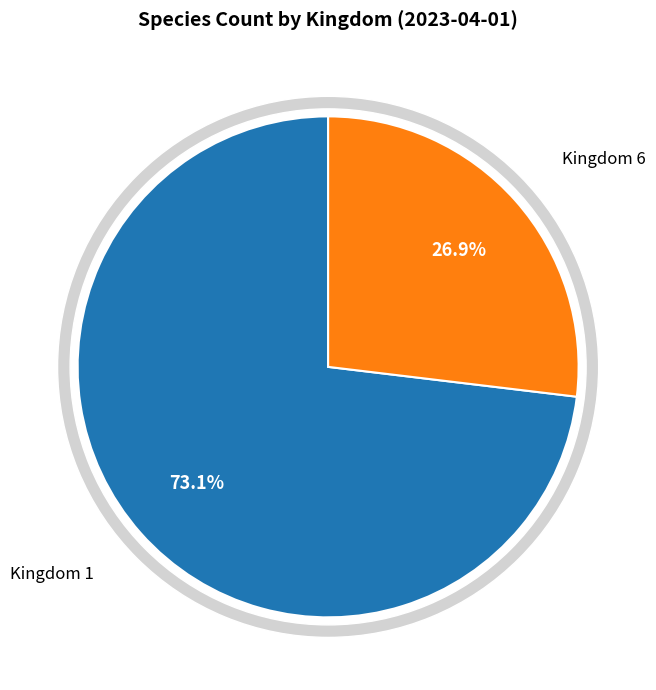

To the nearest percent, what is the difference between the Kingdom 6 and Kingdom 1 slice percentages?

46%